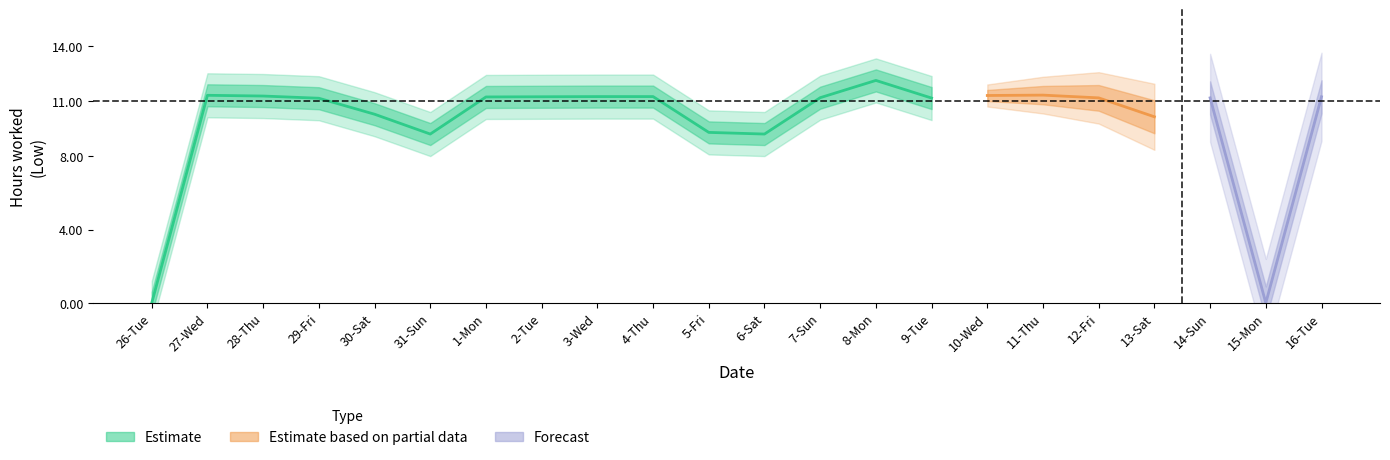

Which has a higher value, 2-Tue or 30-Sat?

2-Tue